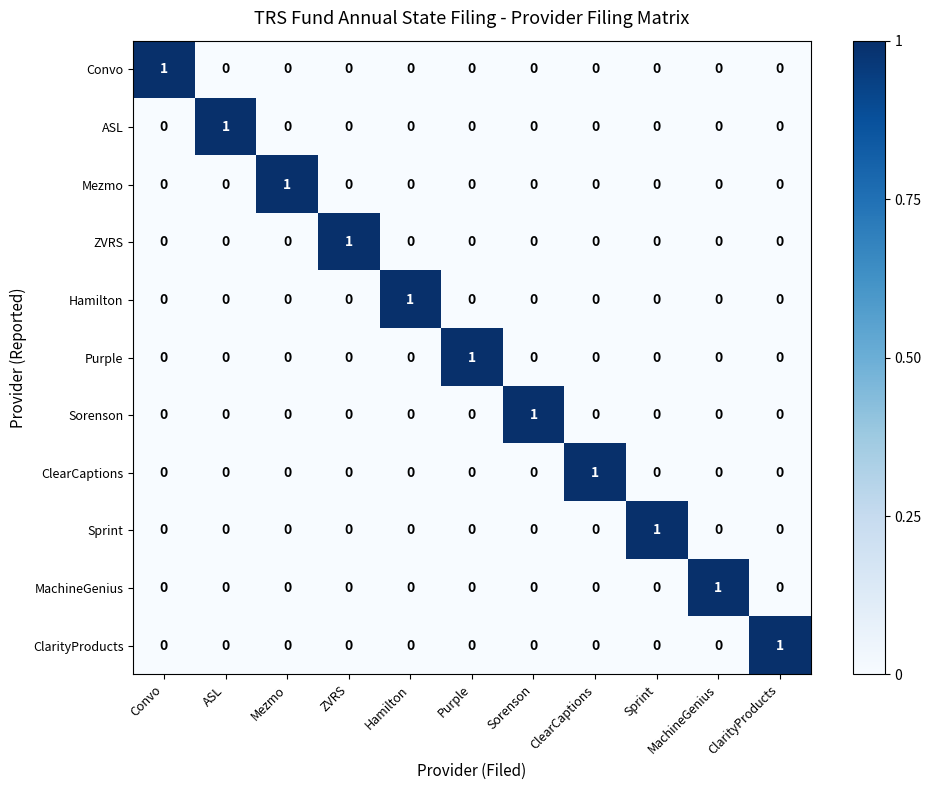

What is the total value across all series at Mezmo?

1